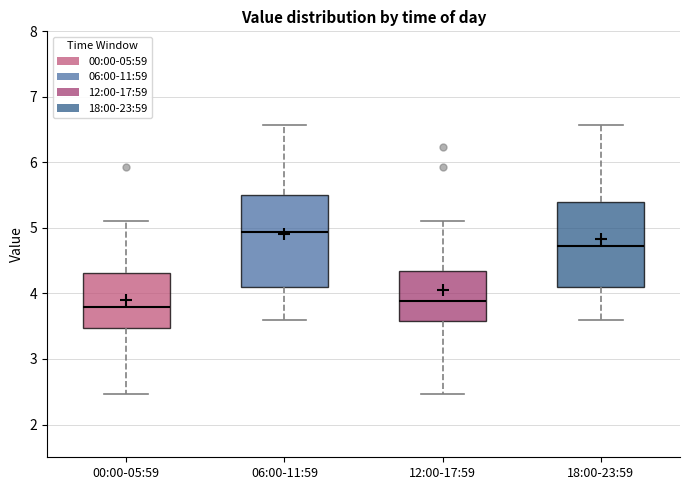

Reading left to right, transcribe this box plot: for each box, give where its median line is, the range the box spans, and where its two whiskers end, as read against the y-axis. The values are not printed on the chart, so give them approximately, as read against the axis.

00:00-05:59: median 3.8, box 3.5 to 4.3, whiskers 2.5 to 5.1
06:00-11:59: median 4.9, box 4.1 to 5.5, whiskers 3.6 to 6.6
12:00-17:59: median 3.9, box 3.6 to 4.3, whiskers 2.5 to 5.1
18:00-23:59: median 4.7, box 4.1 to 5.4, whiskers 3.6 to 6.6